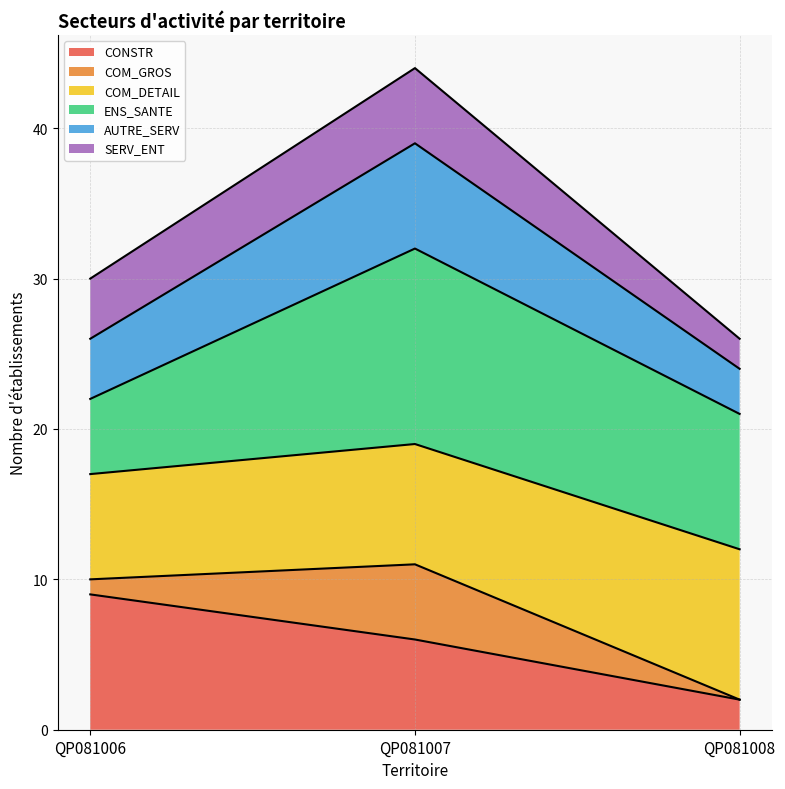

What is the total value across all series at QP081007?

44